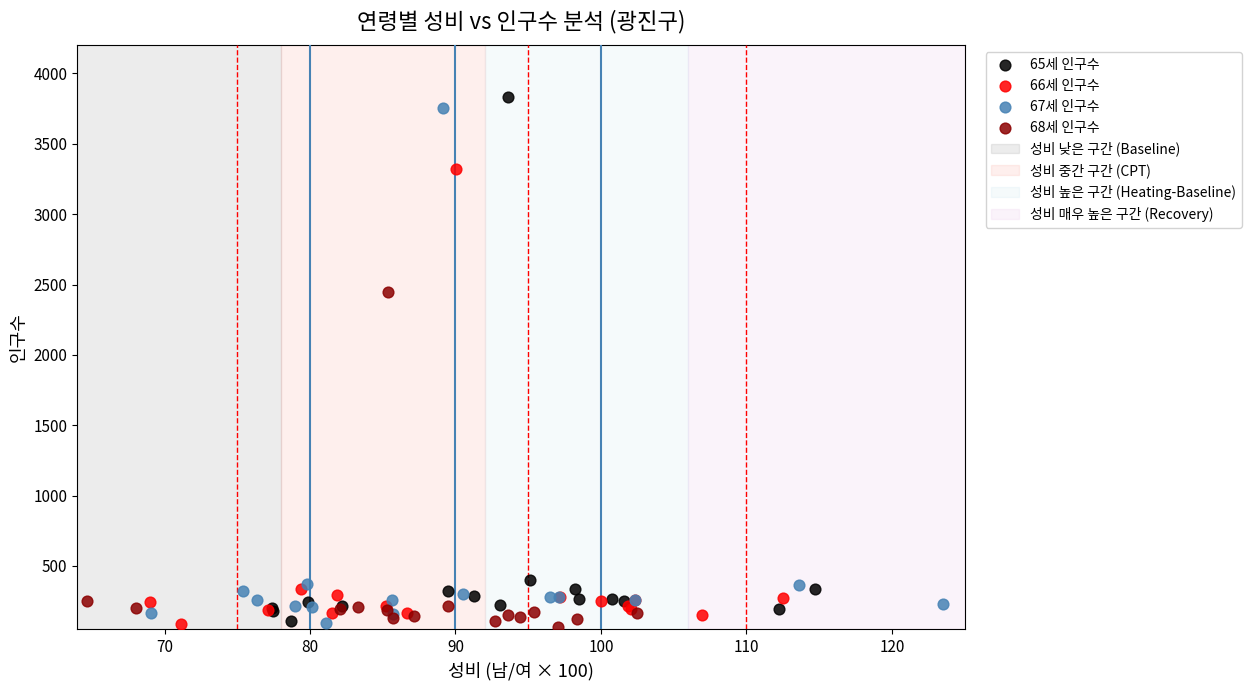

Which series has the largest Y range (max minus min)?

65세 인구수